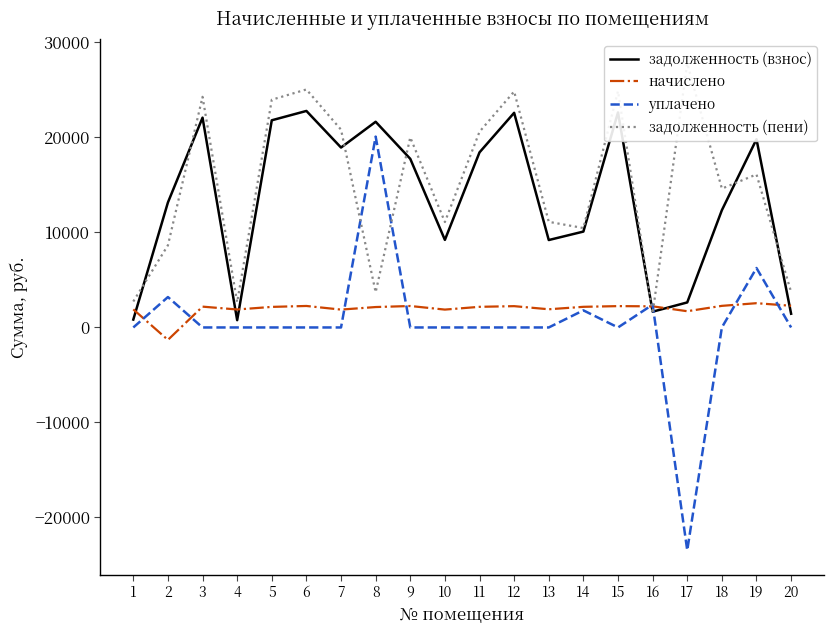

What are all the series names shown in the legend?

задолженность (взнос), начислено, уплачено, задолженность (пени)